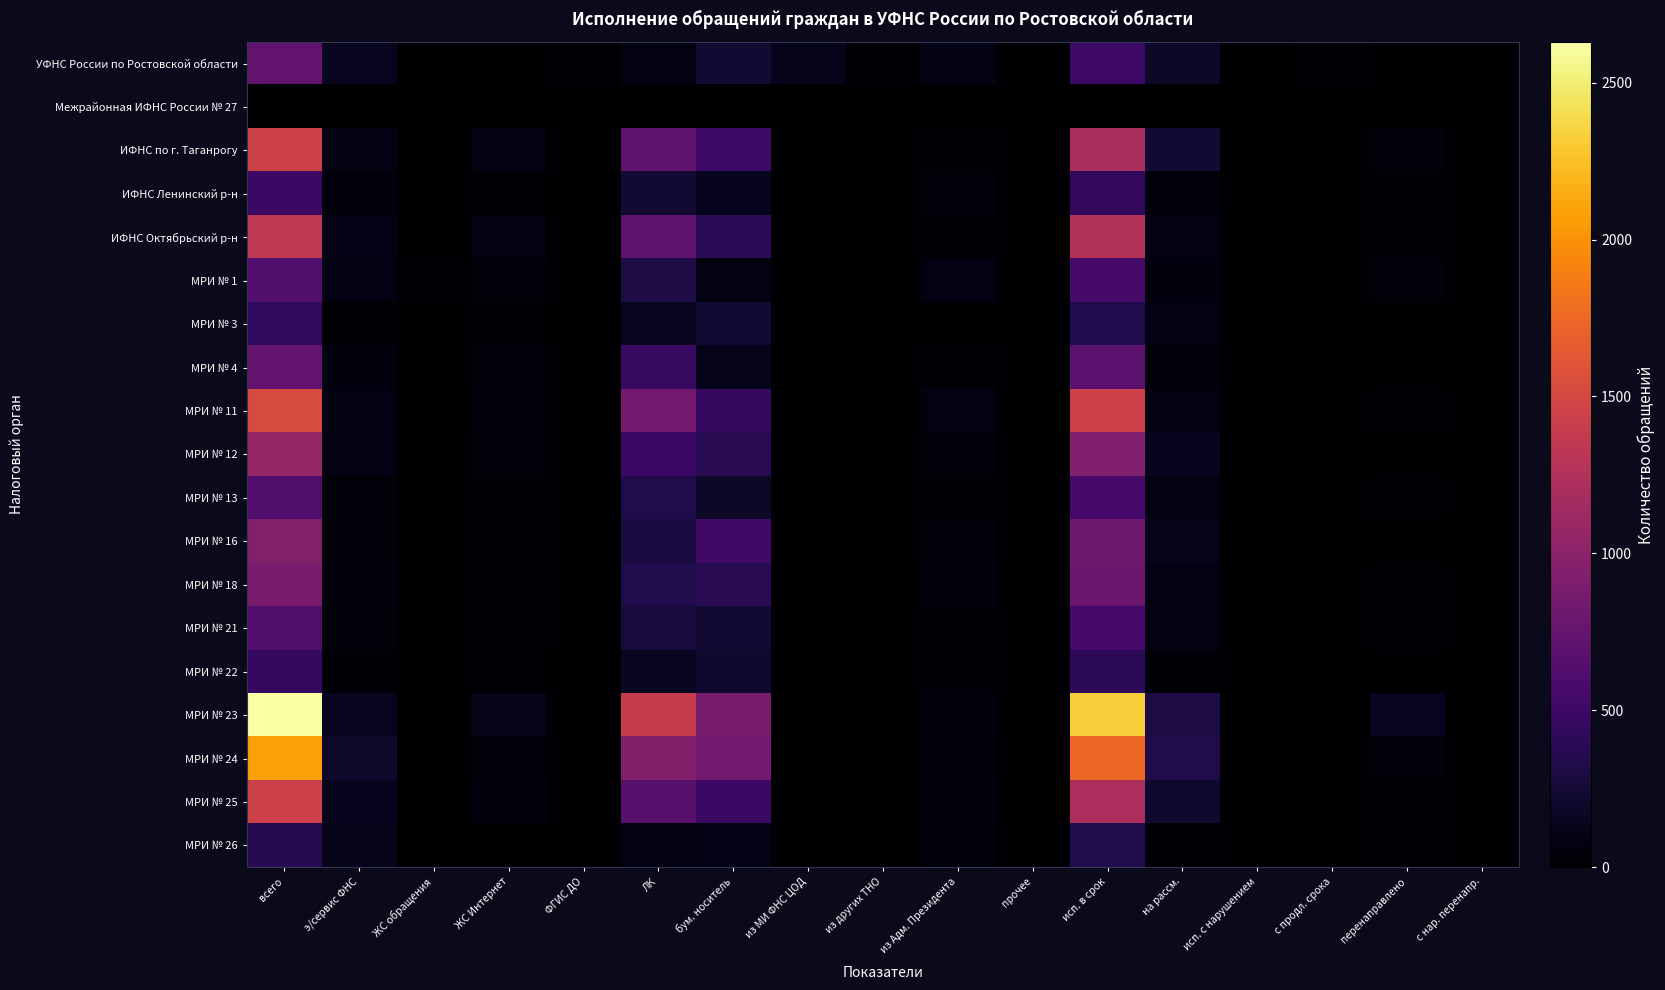

Reading left to right, extract all data points from this chart.

УФНС России по Ростовской области: всего=738	э/сервис ФНС=146	ЖС обращения=0	ЖС Интернет=0	ФГИС ДО=11	ЛК=76	бум. носитель=243	из МИ ФНС ЦОД=128	из других ТНО=39	из Адм. Президента=95	прочее=0	исп. в срок=509	на рассм.=192	исп. с нарушением=0	с продл. срока=37	перенаправлено=3	с нар. перенапр.=2
Межрайонная ИФНС России № 27: всего=10	э/сервис ФНС=7	ЖС обращения=0	ЖС Интернет=0	ФГИС ДО=0	ЛК=2	бум. носитель=1	из МИ ФНС ЦОД=0	из других ТНО=0	из Адм. Президента=0	прочее=0	исп. в срок=10	на рассм.=0	исп. с нарушением=0	с продл. срока=0	перенаправлено=7	с нар. перенапр.=0
ИФНС по г. Таганрогу: всего=1441	э/сервис ФНС=97	ЖС обращения=2	ЖС Интернет=82	ФГИС ДО=0	ЛК=724	бум. носитель=500	из МИ ФНС ЦОД=3	из других ТНО=0	из Адм. Президента=33	прочее=0	исп. в срок=1192	на рассм.=245	исп. с нарушением=0	с продл. срока=4	перенаправлено=45	с нар. перенапр.=2
ИФНС Ленинский р-н: всего=492	э/сервис ФНС=53	ЖС обращения=0	ЖС Интернет=16	ФГИС ДО=0	ЛК=239	бум. носитель=136	из МИ ФНС ЦОД=2	из других ТНО=0	из Адм. Президента=46	прочее=0	исп. в срок=434	на рассм.=58	исп. с нарушением=0	с продл. срока=0	перенаправлено=21	с нар. перенапр.=6
ИФНС Октябрьский р-н: всего=1340	э/сервис ФНС=103	ЖС обращения=1	ЖС Интернет=81	ФГИС ДО=0	ЛК=723	бум. носитель=391	из МИ ФНС ЦОД=0	из других ТНО=0	из Адм. Президента=41	прочее=0	исп. в срок=1257	на рассм.=83	исп. с нарушением=0	с продл. срока=0	перенаправлено=38	с нар. перенапр.=0
МРИ № 1: всего=632	э/сервис ФНС=92	ЖС обращения=12	ЖС Интернет=49	ФГИС ДО=0	ЛК=311	бум. носитель=78	из МИ ФНС ЦОД=1	из других ТНО=0	из Адм. Президента=89	прочее=0	исп. в срок=563	на рассм.=62	исп. с нарушением=0	с продл. срока=7	перенаправлено=45	с нар. перенапр.=0
МРИ № 3: всего=426	э/сервис ФНС=20	ЖС обращения=2	ЖС Интернет=16	ФГИС ДО=0	ЛК=144	бум. носитель=242	из МИ ФНС ЦОД=1	из других ТНО=0	из Адм. Президента=1	прочее=0	исп. в срок=342	на рассм.=84	исп. с нарушением=0	с продл. срока=0	перенаправлено=2	с нар. перенапр.=0
МРИ № 4: всего=744	э/сервис ФНС=64	ЖС обращения=2	ЖС Интернет=46	ФГИС ДО=0	ЛК=466	бум. носитель=132	из МИ ФНС ЦОД=1	из других ТНО=0	из Адм. Президента=33	прочее=0	исп. в срок=695	на рассм.=49	исп. с нарушением=0	с продл. срока=0	перенаправлено=6	с нар. перенапр.=0
МРИ № 11: всего=1524	э/сервис ФНС=84	ЖС обращения=3	ЖС Интернет=56	ФГИС ДО=0	ЛК=836	бум. носитель=462	из МИ ФНС ЦОД=1	из других ТНО=0	из Адм. Президента=82	прочее=0	исп. в срок=1446	на рассм.=78	исп. с нарушением=0	с продл. срока=0	перенаправлено=19	с нар. перенапр.=0
МРИ № 12: всего=1062	э/сервис ФНС=91	ЖС обращения=1	ЖС Интернет=49	ФГИС ДО=0	ЛК=493	бум. носитель=384	из МИ ФНС ЦОД=0	из других ТНО=0	из Адм. Президента=44	прочее=0	исп. в срок=927	на рассм.=134	исп. с нарушением=0	с продл. срока=1	перенаправлено=8	с нар. перенапр.=0
МРИ № 13: всего=627	э/сервис ФНС=44	ЖС обращения=1	ЖС Интернет=30	ФГИС ДО=0	ЛК=330	бум. носитель=190	из МИ ФНС ЦОД=2	из других ТНО=0	из Адм. Президента=30	прочее=0	исп. в срок=547	на рассм.=80	исп. с нарушением=0	с продл. срока=0	перенаправлено=17	с нар. перенапр.=0
МРИ № 16: всего=946	э/сервис ФНС=48	ЖС обращения=6	ЖС Интернет=27	ФГИС ДО=0	ЛК=288	бум. носитель=531	из МИ ФНС ЦОД=1	из других ТНО=1	из Адм. Президента=44	прочее=0	исп. в срок=816	на рассм.=130	исп. с нарушением=0	с продл. срока=0	перенаправлено=1	с нар. перенапр.=0
МРИ № 18: всего=885	э/сервис ФНС=60	ЖС обращения=1	ЖС Интернет=35	ФГИС ДО=0	ЛК=329	бум. носитель=387	из МИ ФНС ЦОД=2	из других ТНО=0	из Адм. Президента=71	прочее=0	исп. в срок=795	на рассм.=89	исп. с нарушением=0	с продл. срока=1	перенаправлено=13	с нар. перенапр.=0
МРИ № 21: всего=629	э/сервис ФНС=42	ЖС обращения=5	ЖС Интернет=28	ФГИС ДО=0	ЛК=284	бум. носитель=231	из МИ ФНС ЦОД=0	из других ТНО=0	из Адм. Президента=39	прочее=0	исп. в срок=546	на рассм.=78	исп. с нарушением=0	с продл. срока=5	перенаправлено=19	с нар. перенапр.=0
МРИ № 22: всего=448	э/сервис ФНС=26	ЖС обращения=0	ЖС Интернет=15	ФГИС ДО=0	ЛК=159	бум. носитель=225	из МИ ФНС ЦОД=0	из других ТНО=0	из Адм. Президента=23	прочее=0	исп. в срок=409	на рассм.=39	исп. с нарушением=0	с продл. срока=0	перенаправлено=3	с нар. перенапр.=0
МРИ № 23: всего=2630	э/сервис ФНС=154	ЖС обращения=1	ЖС Интернет=118	ФГИС ДО=0	ЛК=1397	бум. носитель=887	из МИ ФНС ЦОД=2	из других ТНО=1	из Адм. Президента=70	прочее=0	исп. в срок=2324	на рассм.=299	исп. с нарушением=0	с продл. срока=7	перенаправлено=149	с нар. перенапр.=6
МРИ № 24: всего=2077	э/сервис ФНС=202	ЖС обращения=0	ЖС Интернет=43	ФГИС ДО=0	ЛК=944	бум. носитель=828	из МИ ФНС ЦОД=0	из других ТНО=0	из Адм. Президента=60	прочее=0	исп. в срок=1738	на рассм.=339	исп. с нарушением=0	с продл. срока=0	перенаправлено=47	с нар. перенапр.=0
МРИ № 25: всего=1432	э/сервис ФНС=140	ЖС обращения=2	ЖС Интернет=64	ФГИС ДО=0	ЛК=675	бум. носитель=487	из МИ ФНС ЦОД=1	из других ТНО=0	из Адм. Президента=63	прочее=0	исп. в срок=1206	на рассм.=226	исп. с нарушением=0	с продл. срока=0	перенаправлено=12	с нар. перенапр.=0
МРИ № 26: всего=371	э/сервис ФНС=117	ЖС обращения=0	ЖС Интернет=4	ФГИС ДО=0	ЛК=77	бум. носитель=112	из МИ ФНС ЦОД=2	из других ТНО=0	из Адм. Президента=59	прочее=0	исп. в срок=337	на рассм.=33	исп. с нарушением=0	с продл. срока=1	перенаправлено=25	с нар. перенапр.=0